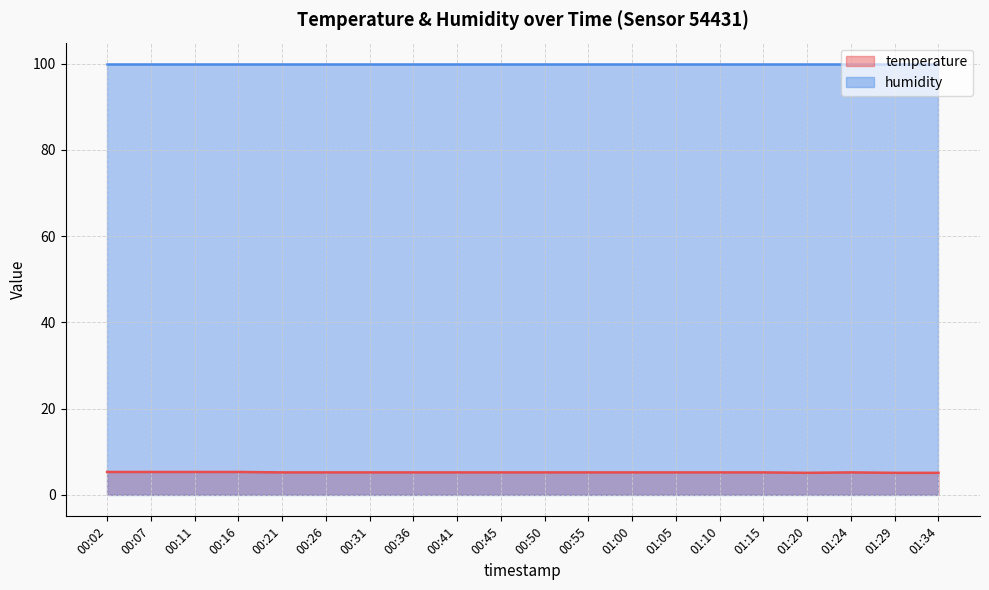

What is the difference between the second highest and minimum values?

0.2